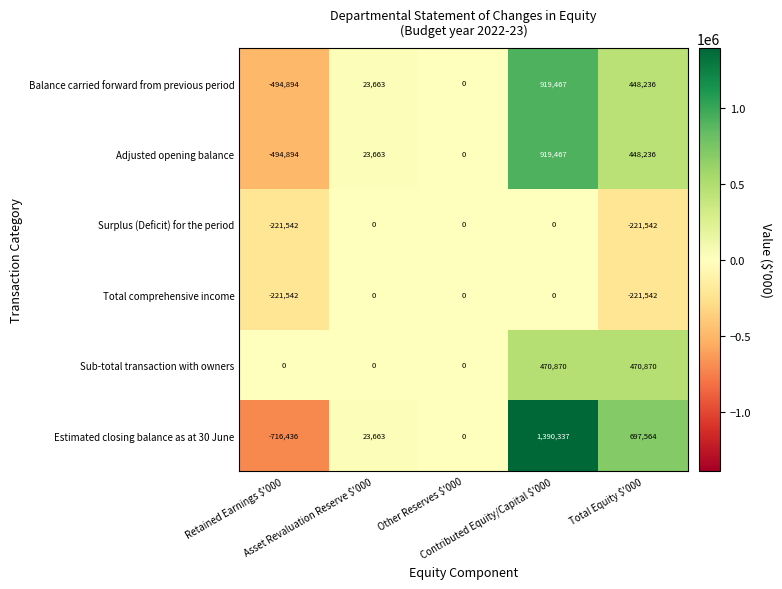

Count the Sub-total transaction with owners values in the range 0 to 470870.

5